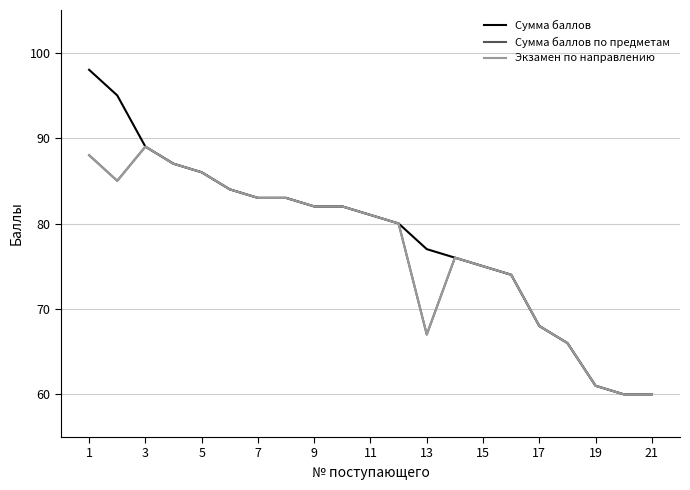

True or false: Сумма баллов and Сумма баллов по предметам intersect in this chart.

False